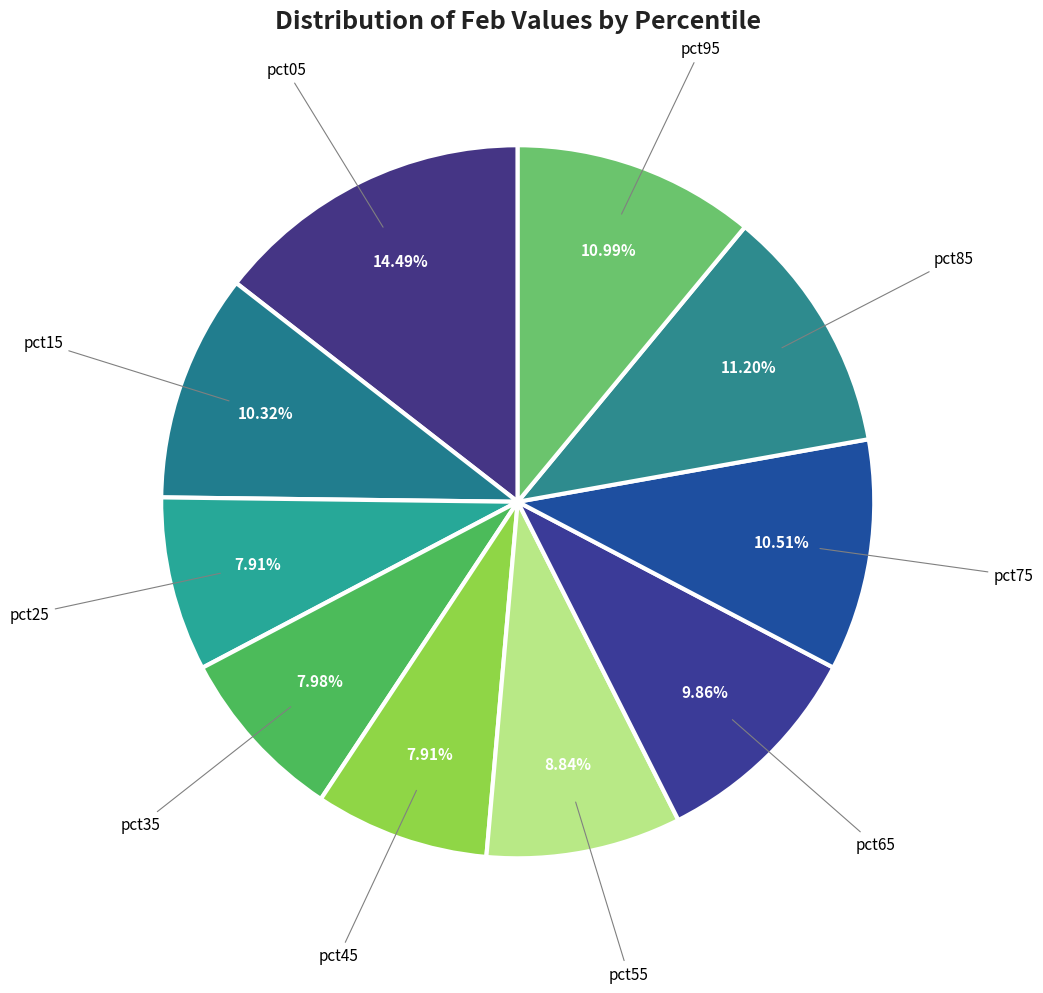

How many segments does this pie chart have?

10